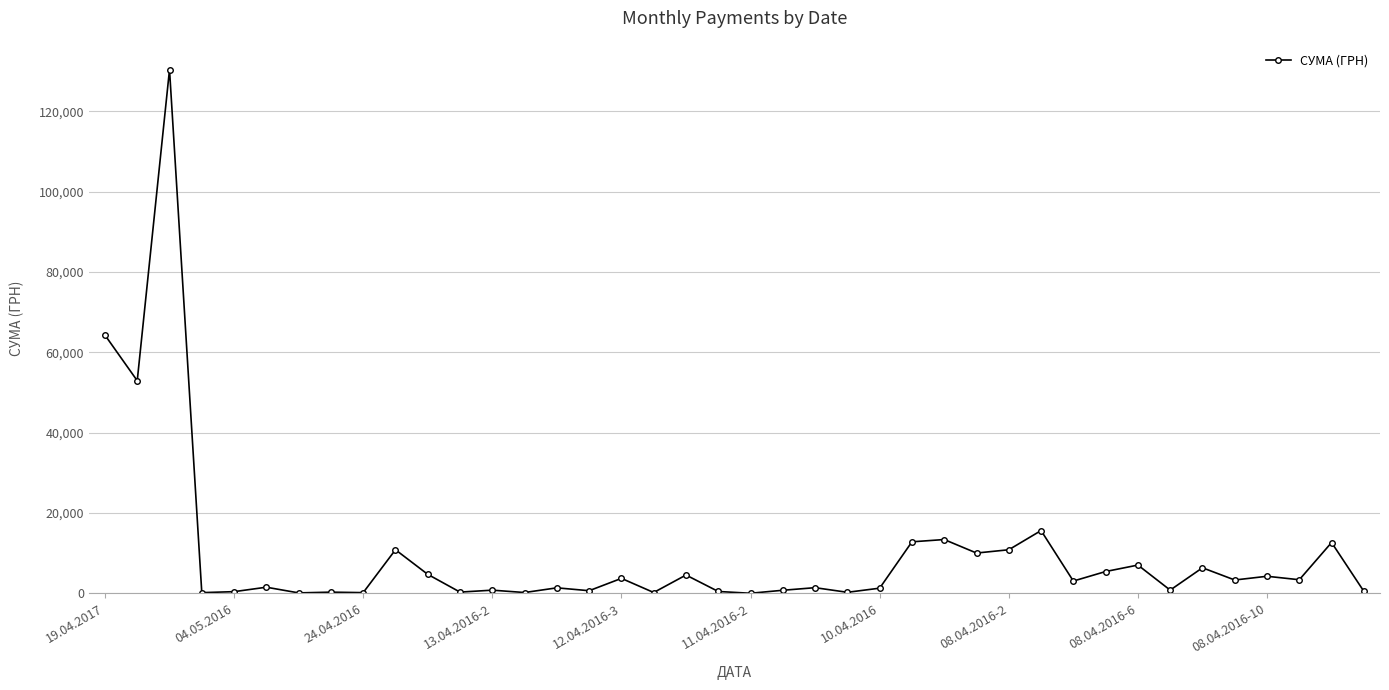

What is the maximum value shown in the chart?

130379.7